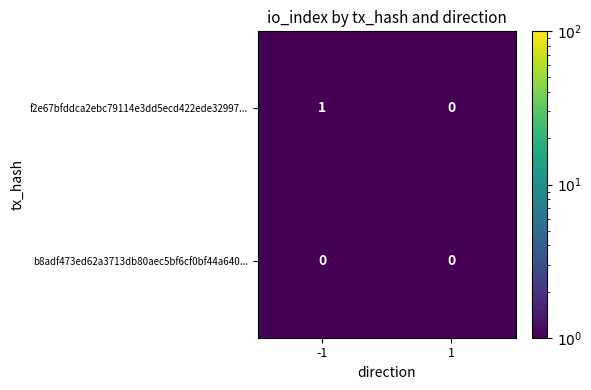

Is it true that b8adf473ed62a3713db80aec5bf6cf0bf44a640... equals 0 at -1?

True